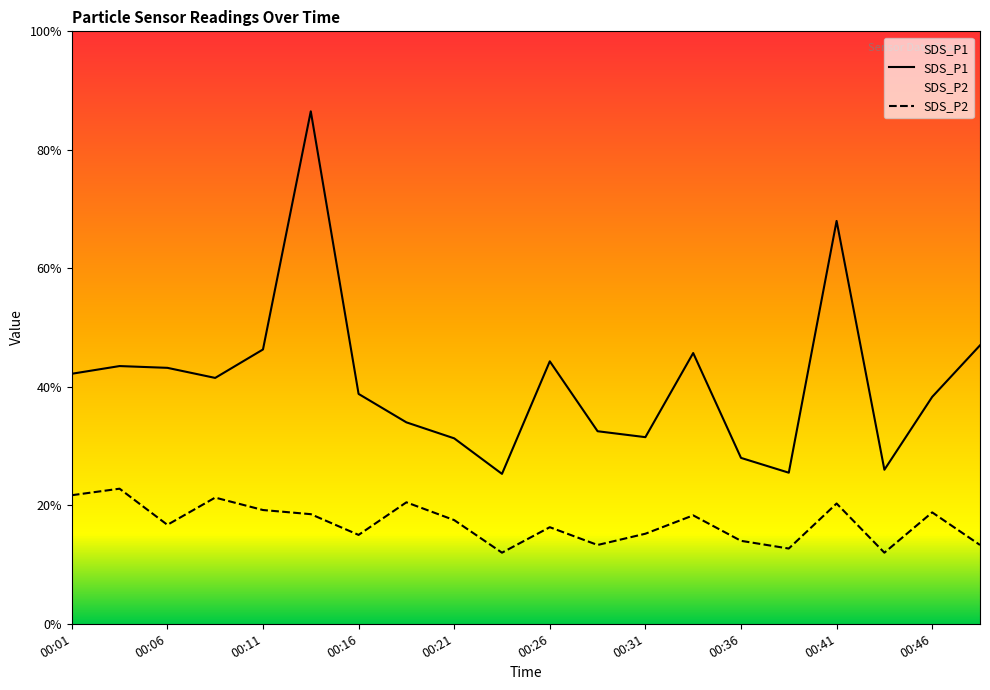

What is the difference between the SDS_P2 values at 00:43 and 00:19?

0.8